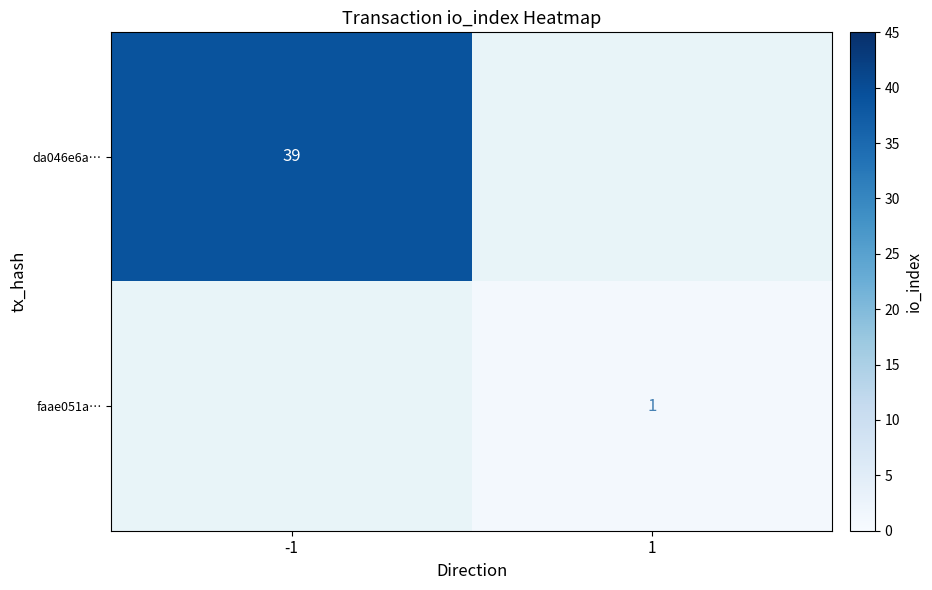

Is it true that faae051a… equals 1 at 1?

True